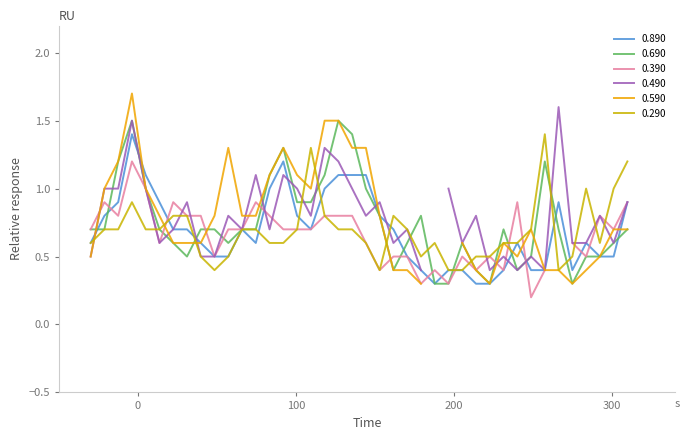

What is the highest value of the 0.690 series?

1.5